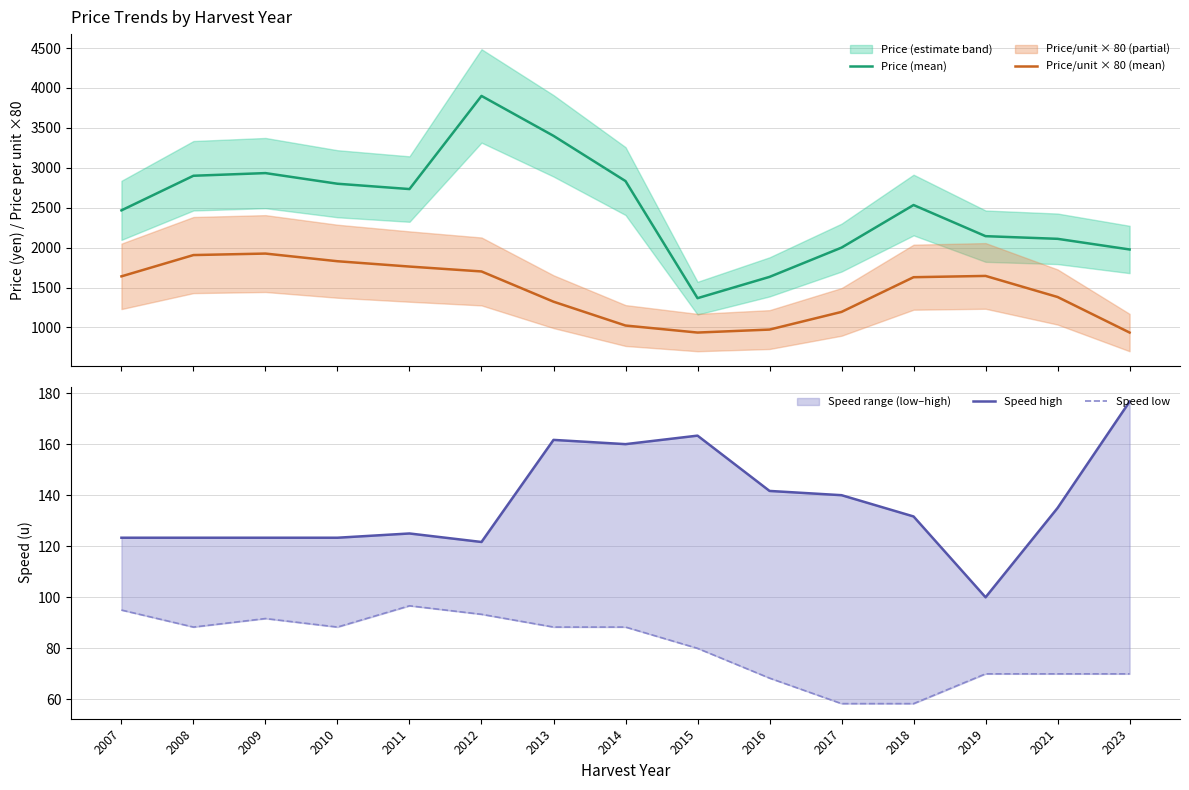

What is the difference between the maximum and minimum values in the Price/unit × 80 (mean) series?

989.3